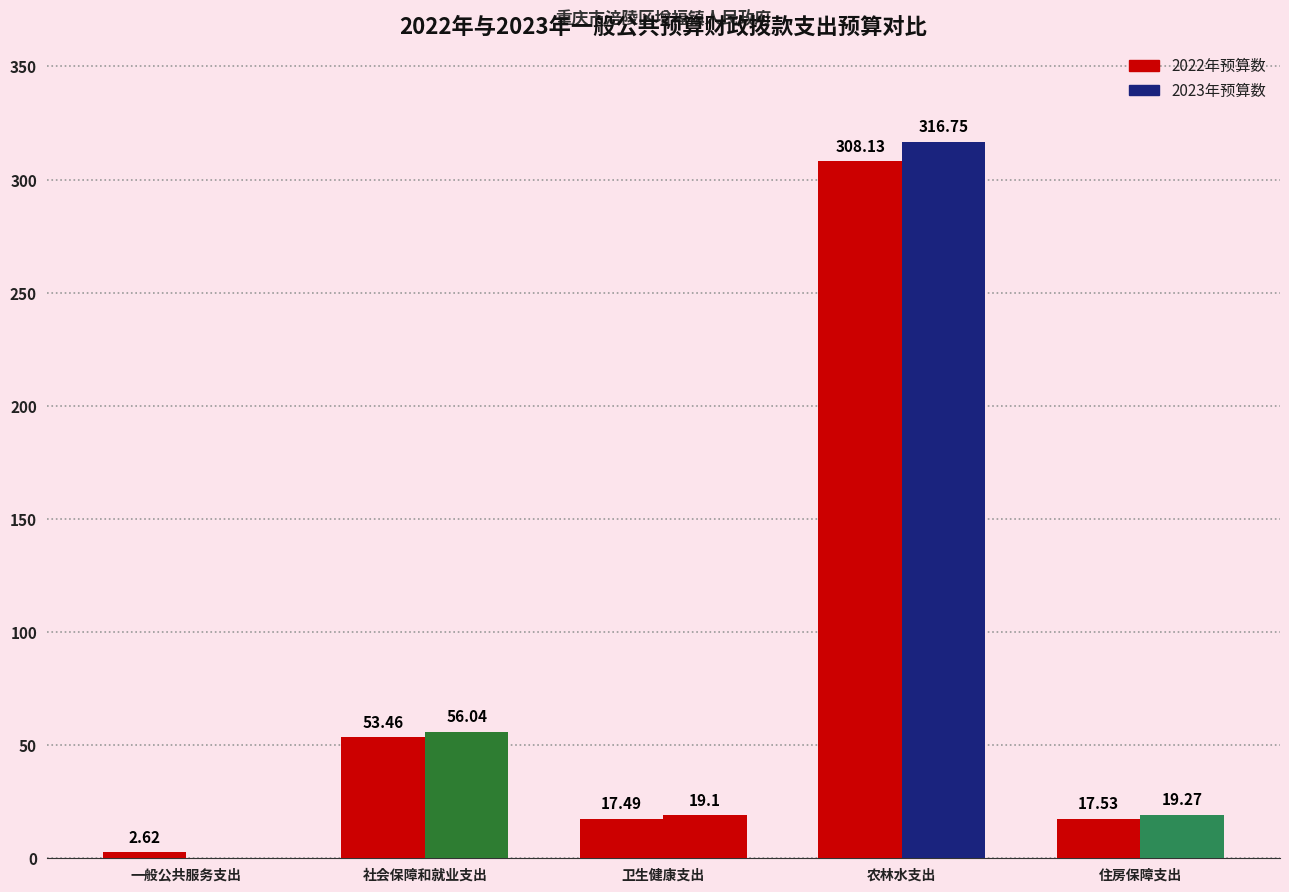

Does the chart contain stacked bars?

No